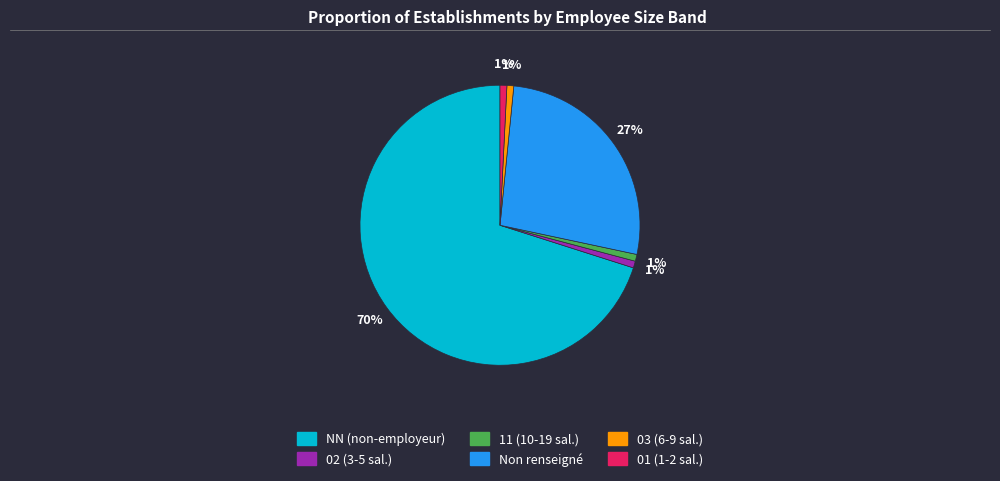

Does any single category account for the majority?

Yes